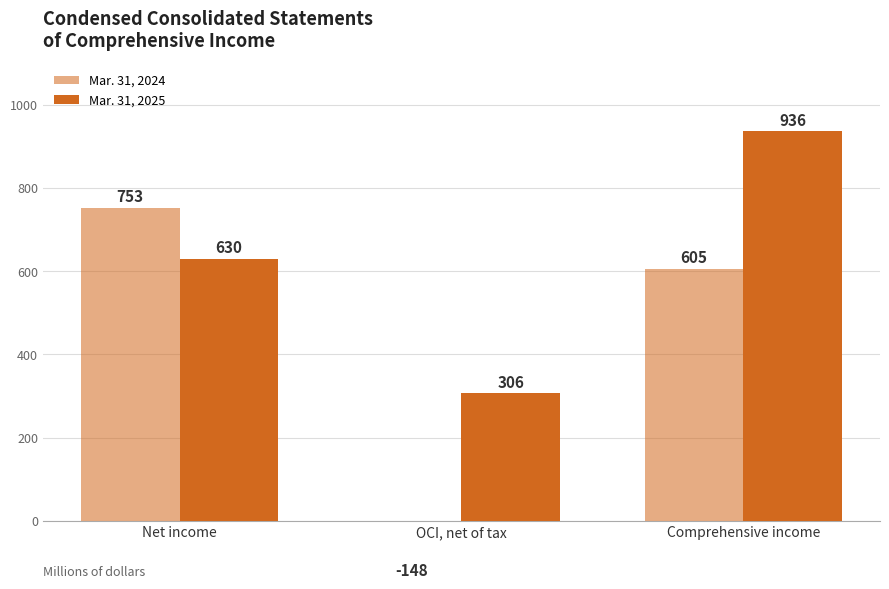

List the series in order of their overall mean, highest first.

Mar. 31, 2025, Mar. 31, 2024